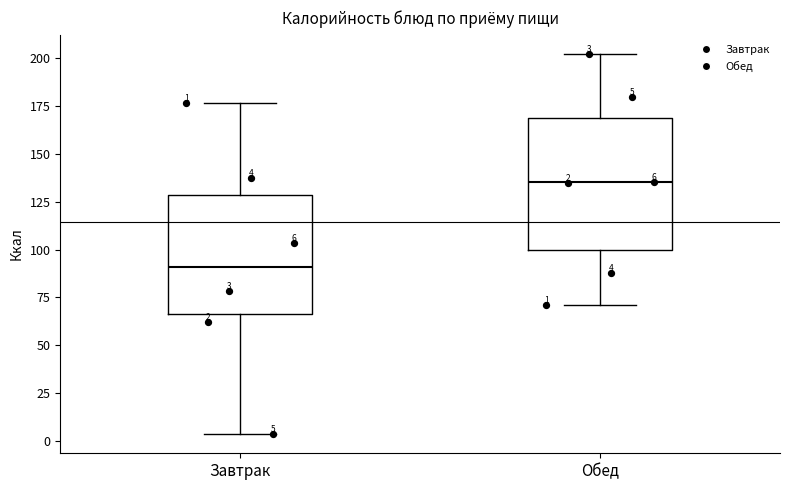

Which box's median line is the highest?

Обед